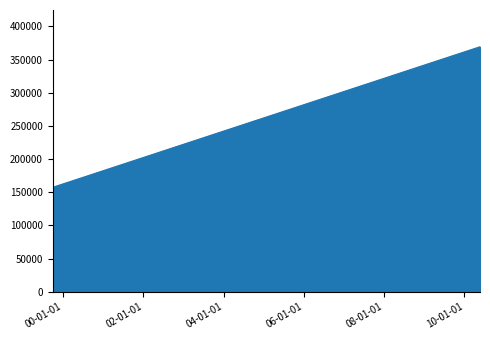

What is the greatest value displayed?

369378.0